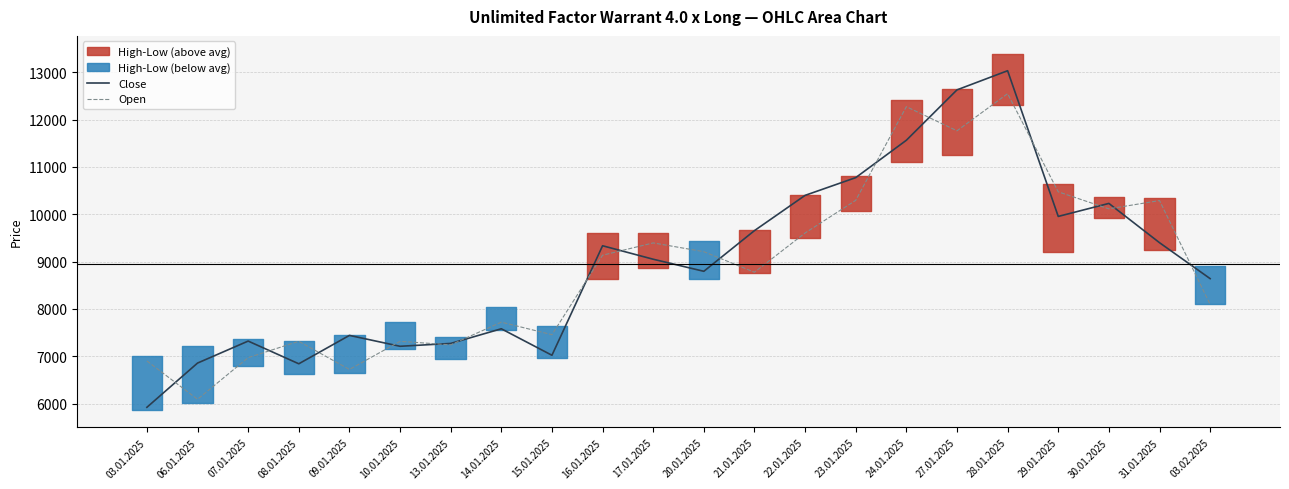

What is the label of the 21st point from the right?

06.01.2025